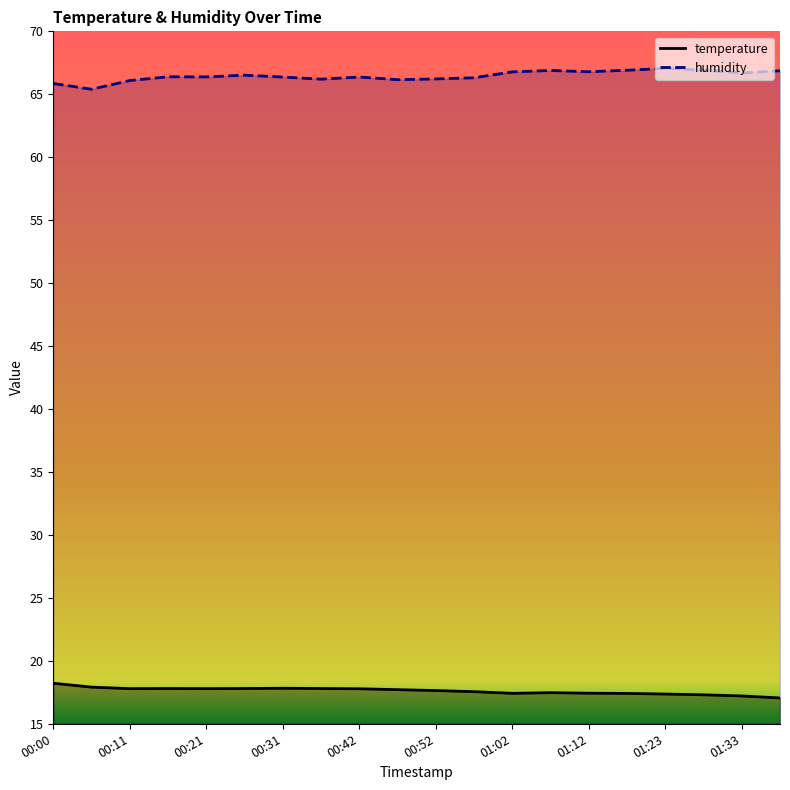

What is the difference between the highest and lowest values at 01:18?

49.5